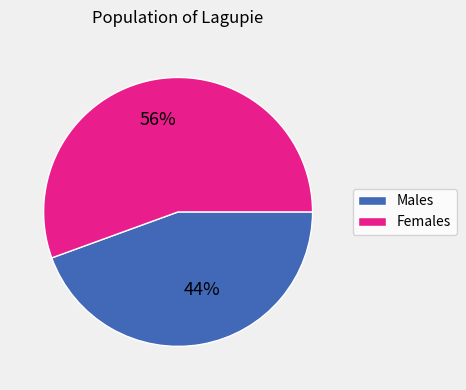

Does Females account for over 50% of the chart?

Yes